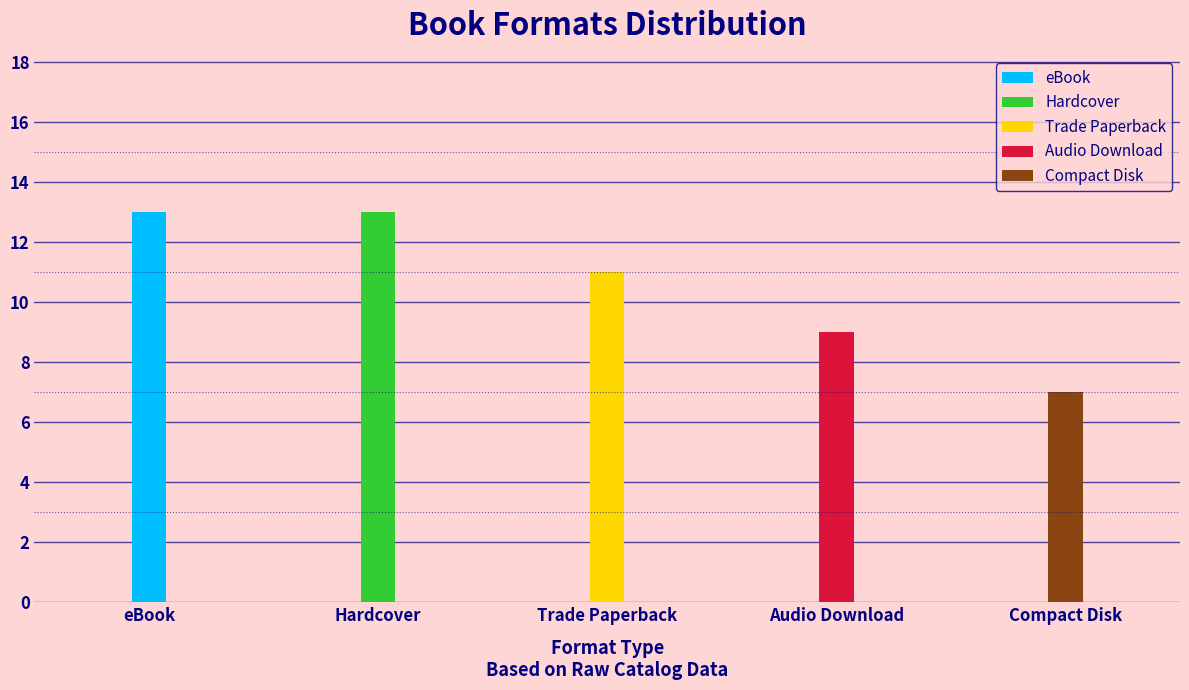

What is the difference between the second highest and minimum values?

6